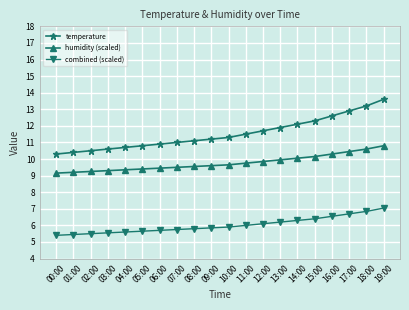

At which category is the sum across all series the highest?

19:00